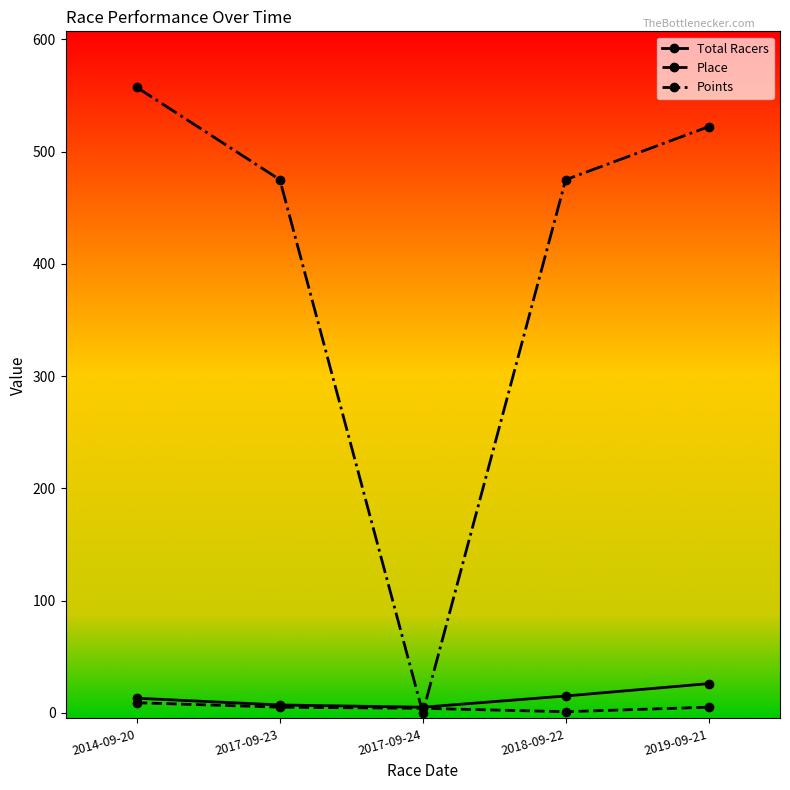

How many lines are shown in the chart?

3